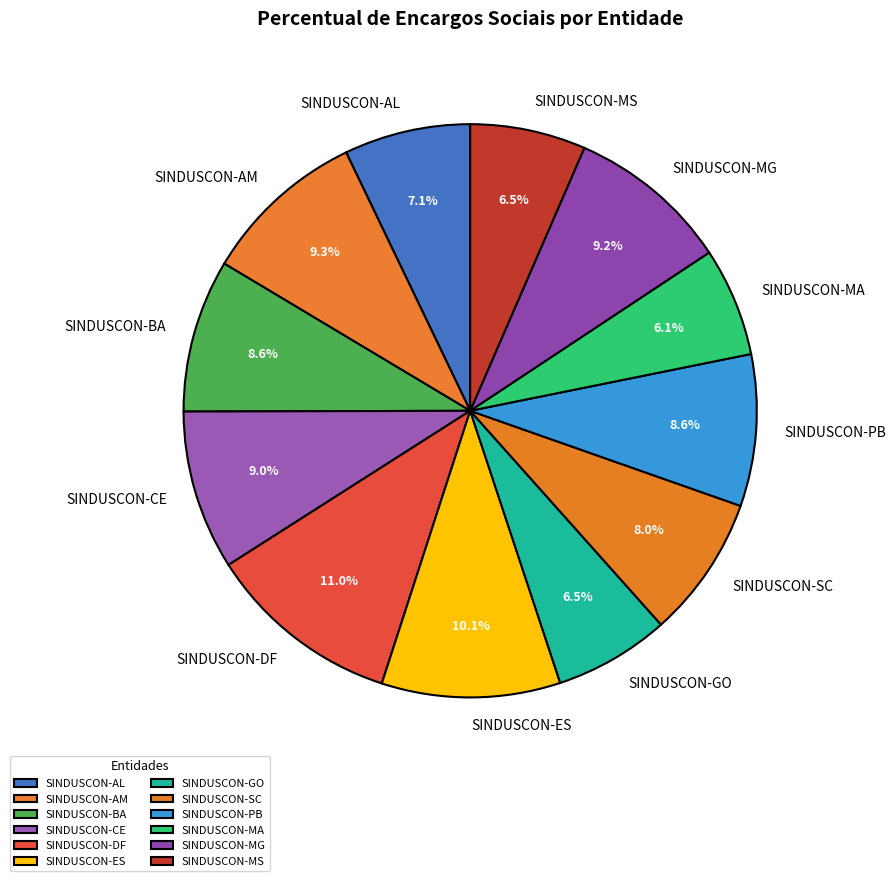

Is there any slice that represents more than half of the pie?

No